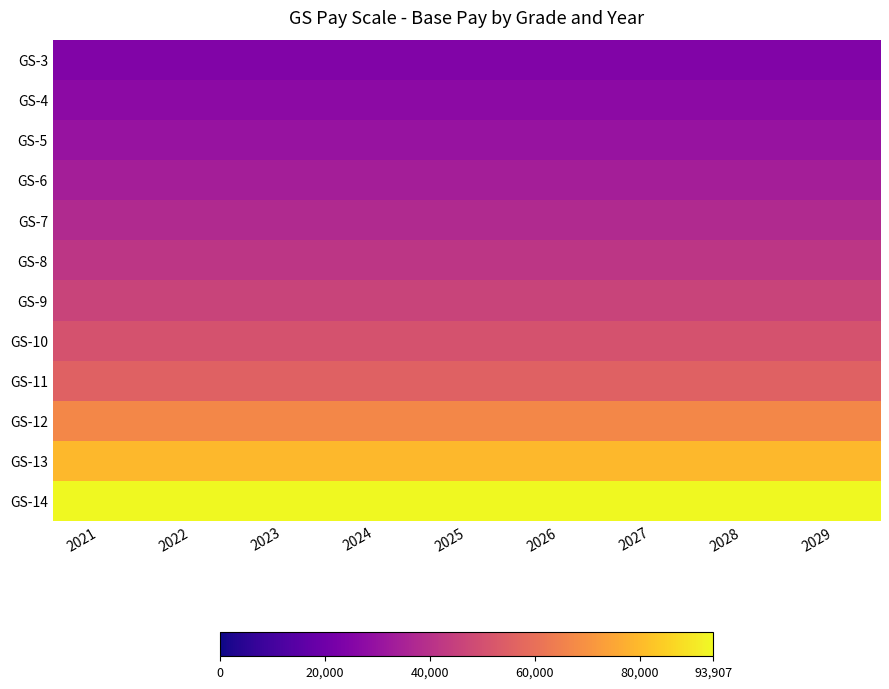

At which category is the sum across all series the highest?

2021